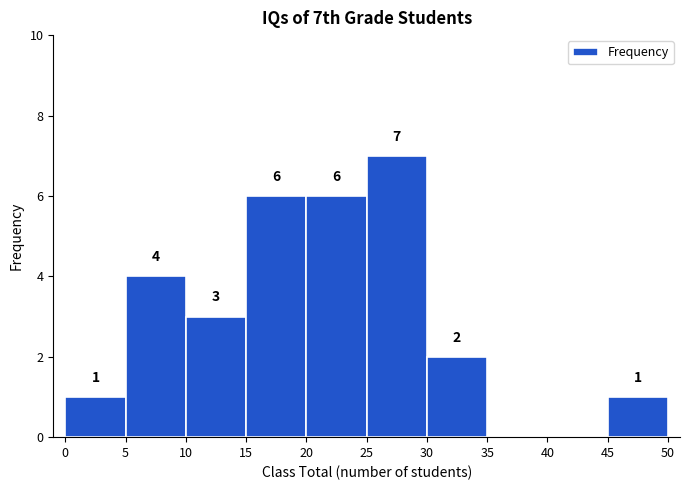

Over which range of the x-axis is the bar tallest?

25 to 30